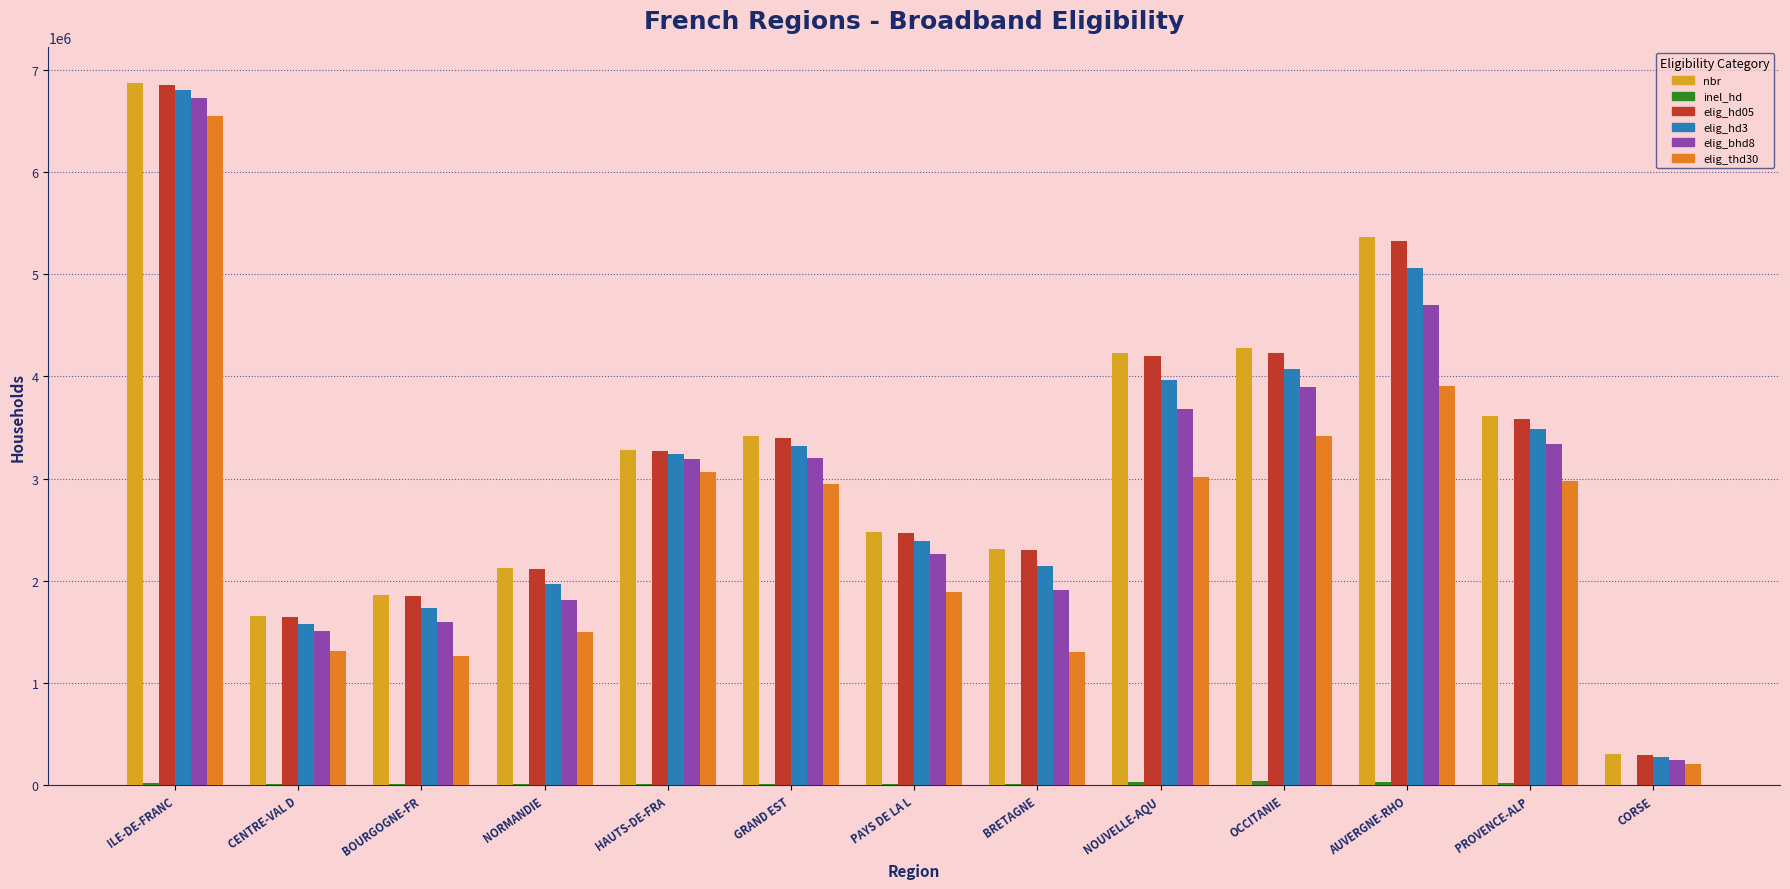

What is the average value of the elig_hd05 series?

3195720